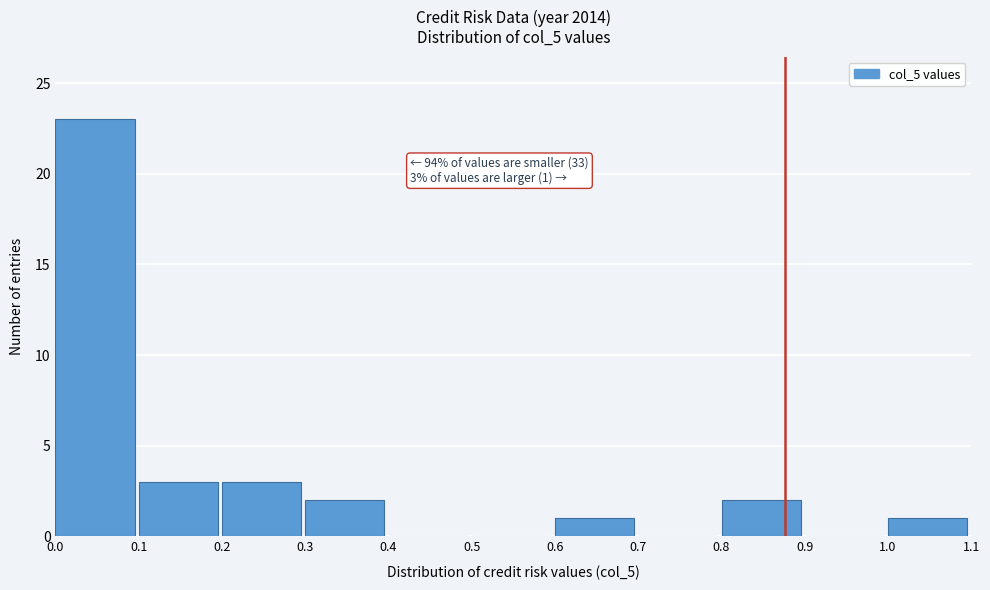

Over which range of the x-axis is the bar tallest?

0.0 to 0.1